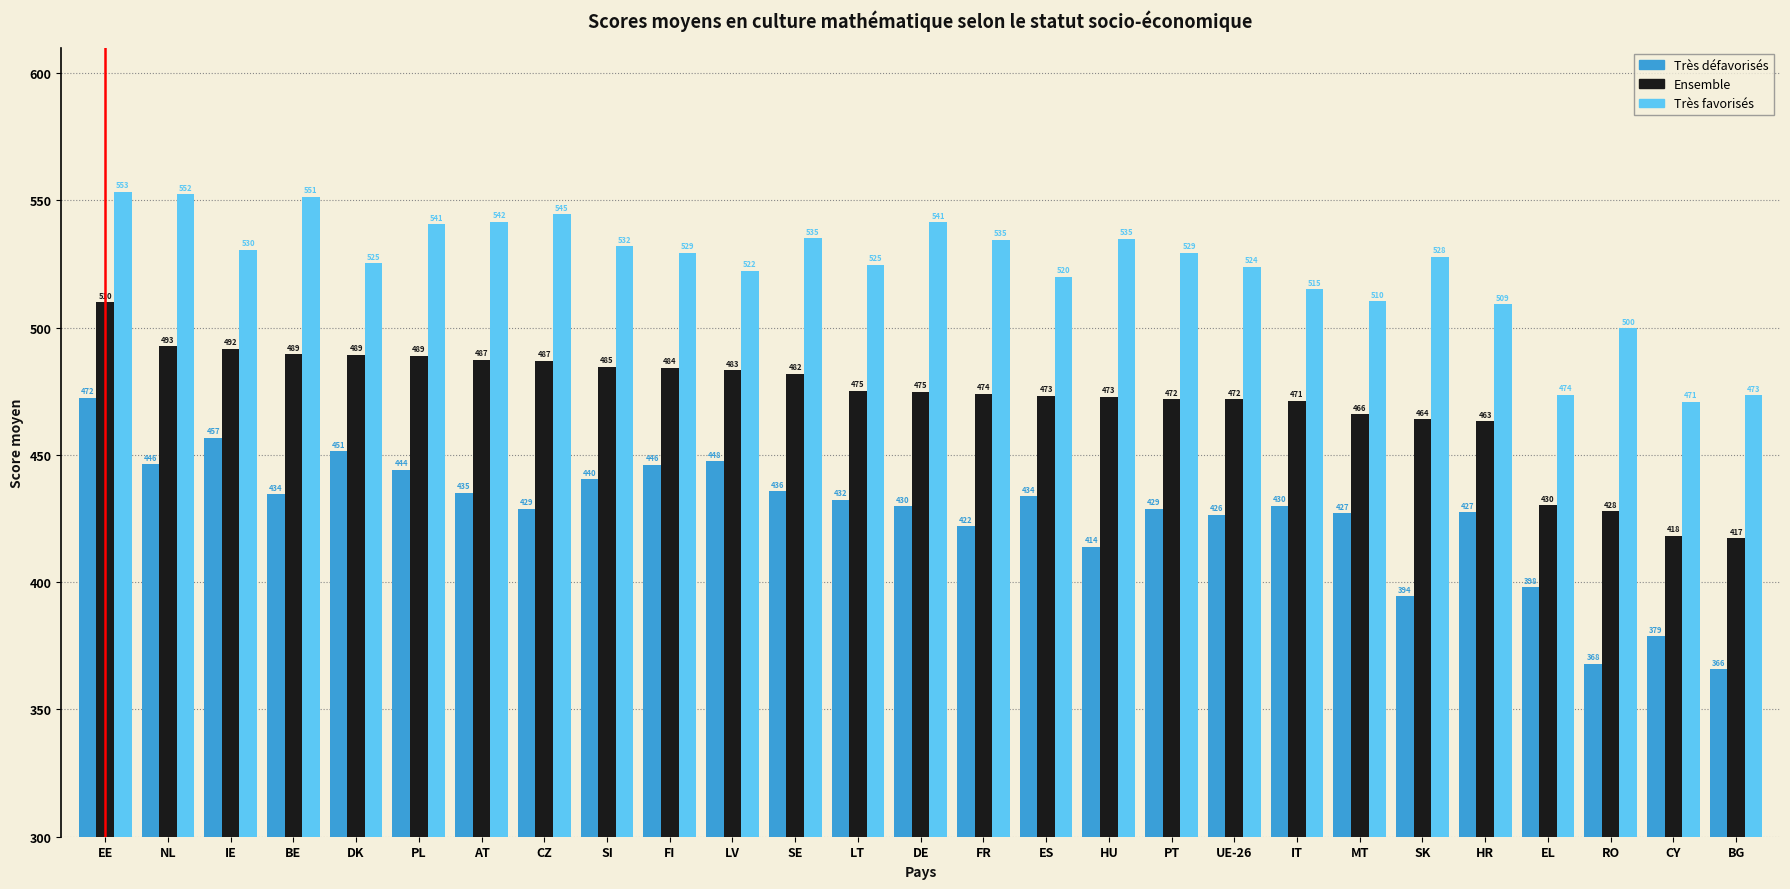

Which series has the widest spread of values?

Très défavorisés